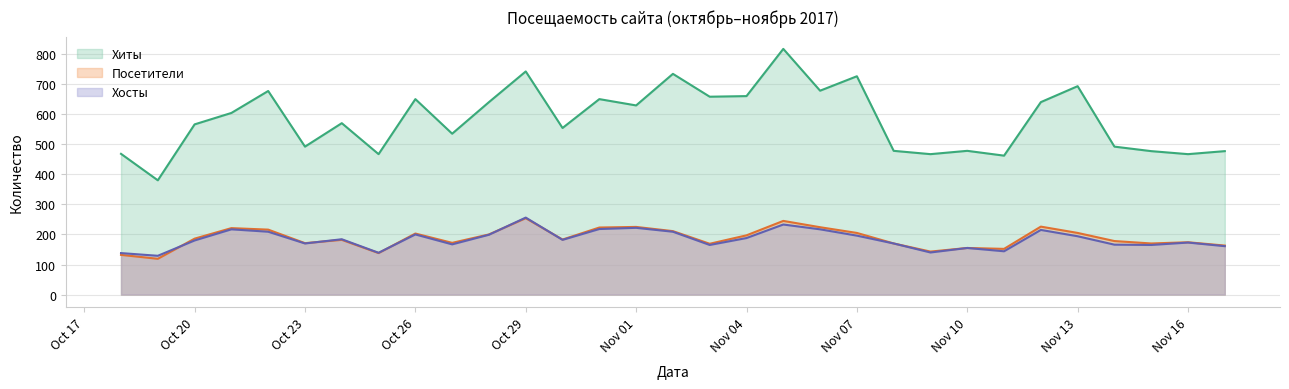

What is the maximum value for Хосты?

256